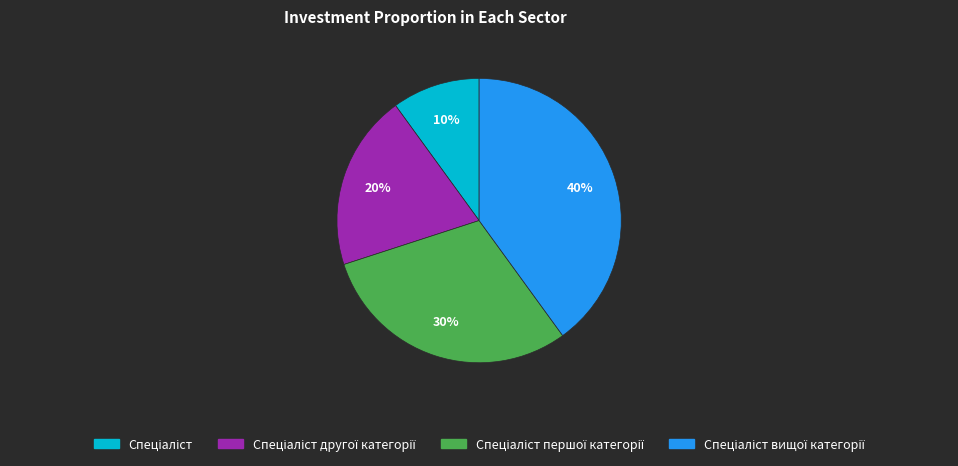

Is there a majority slice in this chart?

No